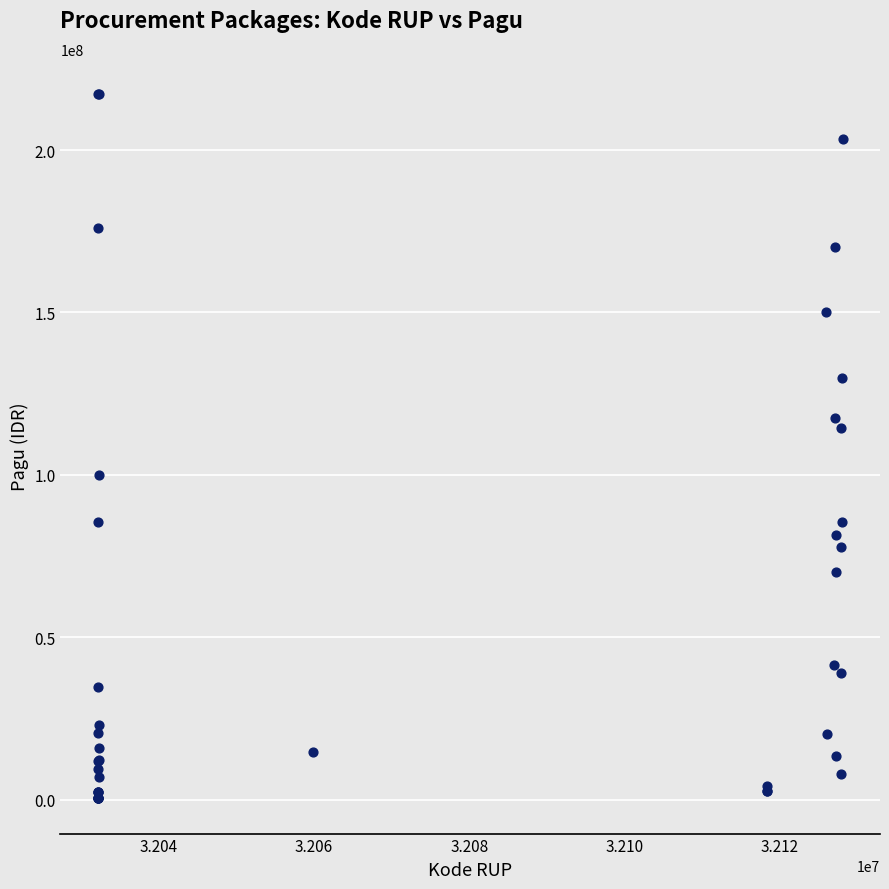

What Y value in the scatter plot is closest to 108830000?

114296000